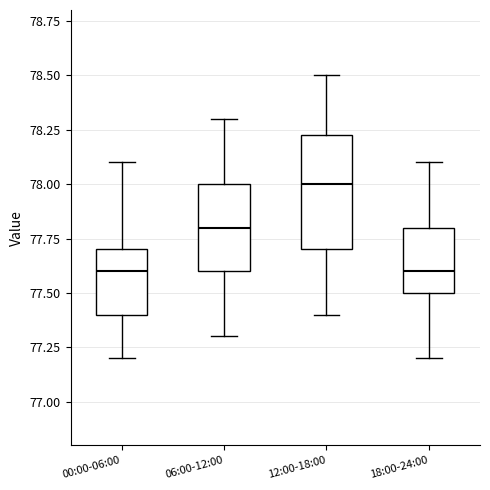

Where does the lower whisker of the box for 12:00-18:00 end on the y-axis? The values are not printed on the chart, so give them approximately, as read against the axis.

77.40